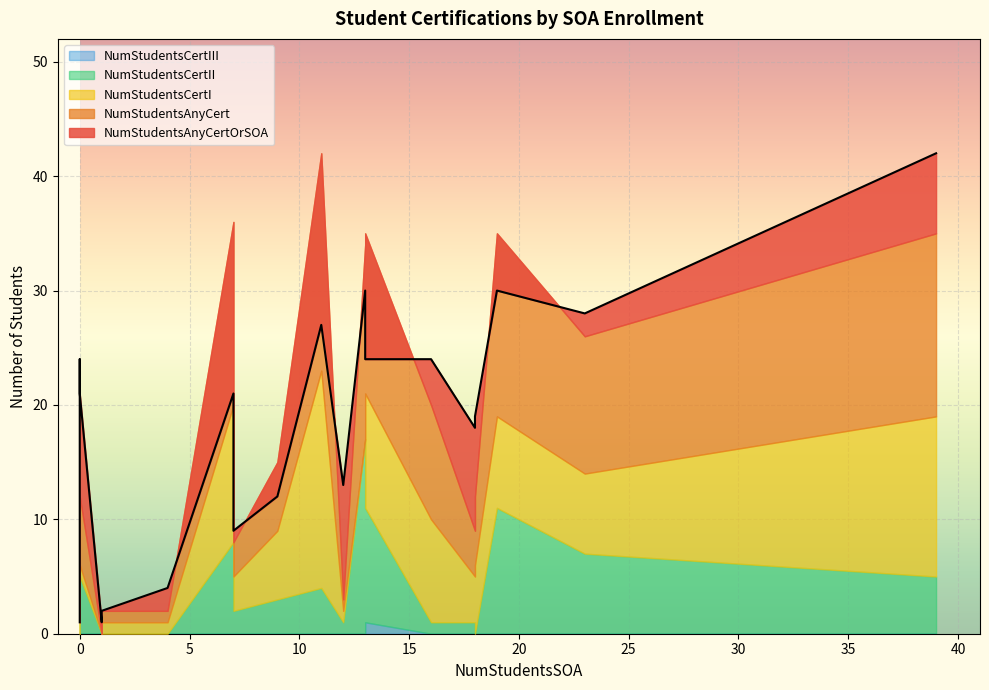

What is the total value across all series at 12?

16